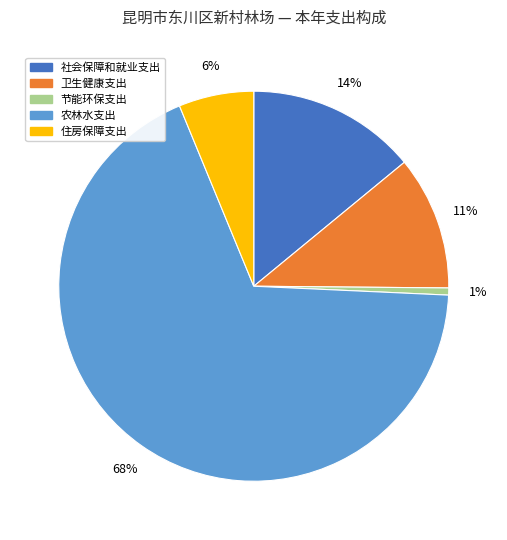

Which slice is the largest?

农林水支出